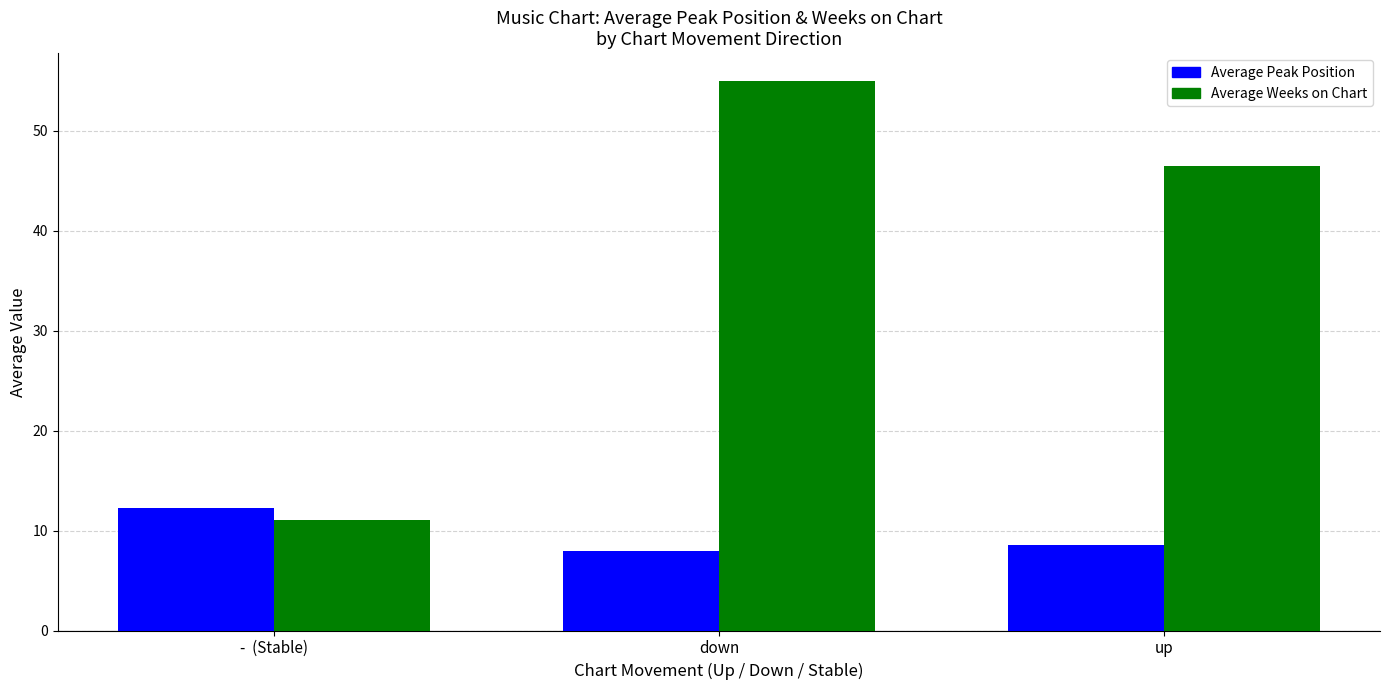

What is the spread (max minus min) of values at -  (Stable)?

1.2